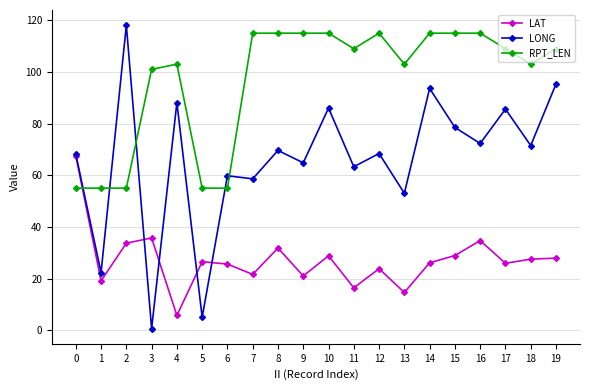

How many data points in LONG are less than 69?

10